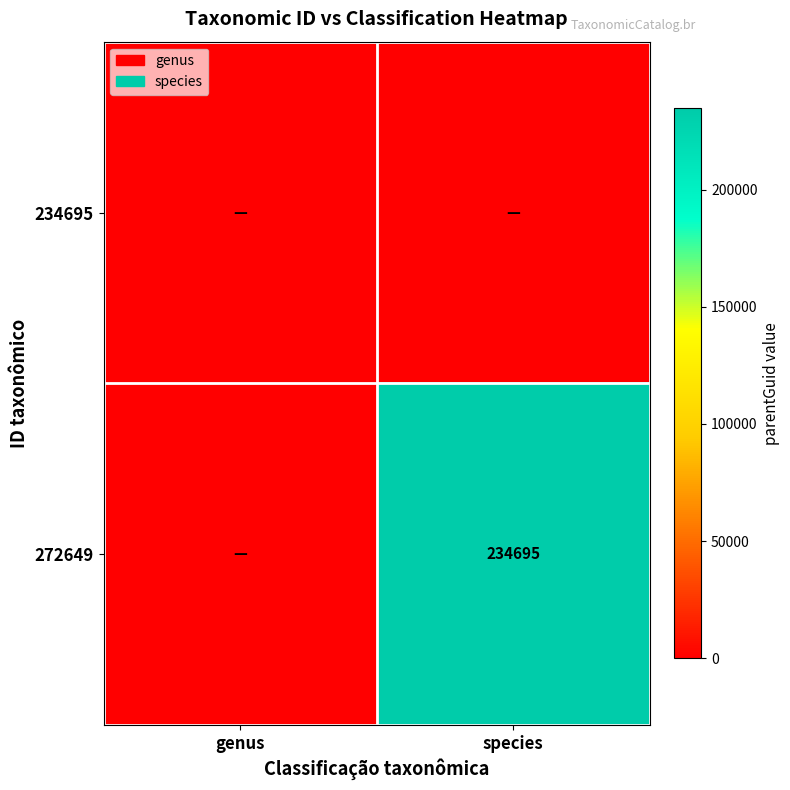

The 272649 series shows 143768 at species. True or false?

False